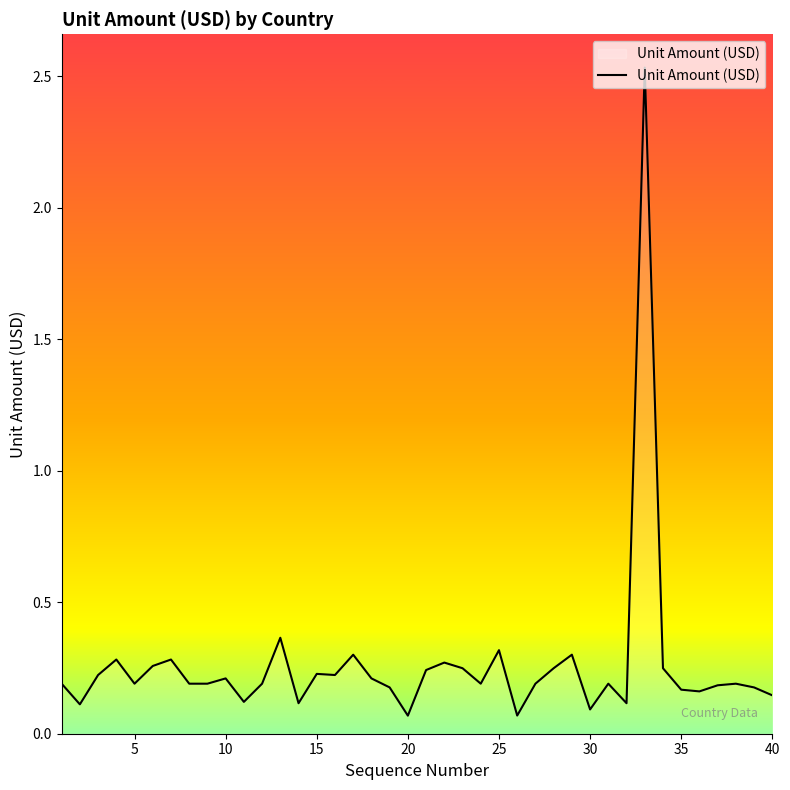

How many lines are shown in the chart?

1